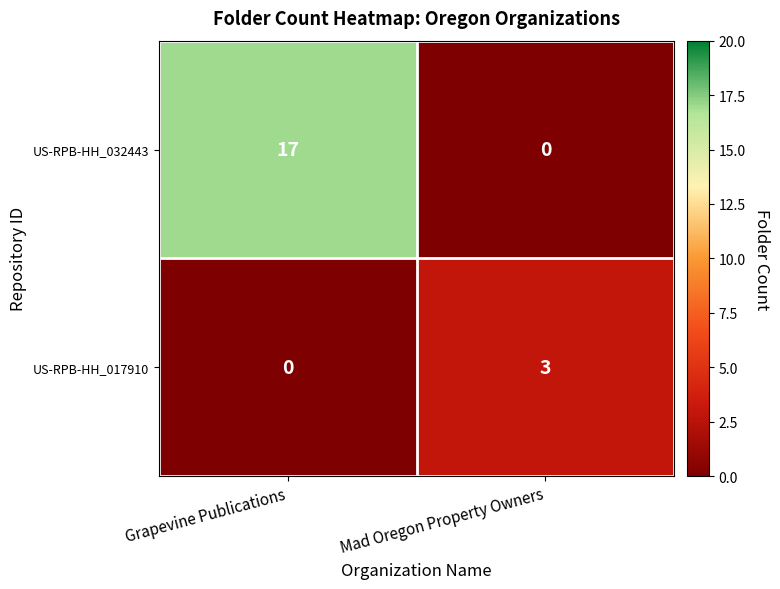

Read the US-RPB-HH_032443 value at Grapevine Publications, to the nearest 5.

15